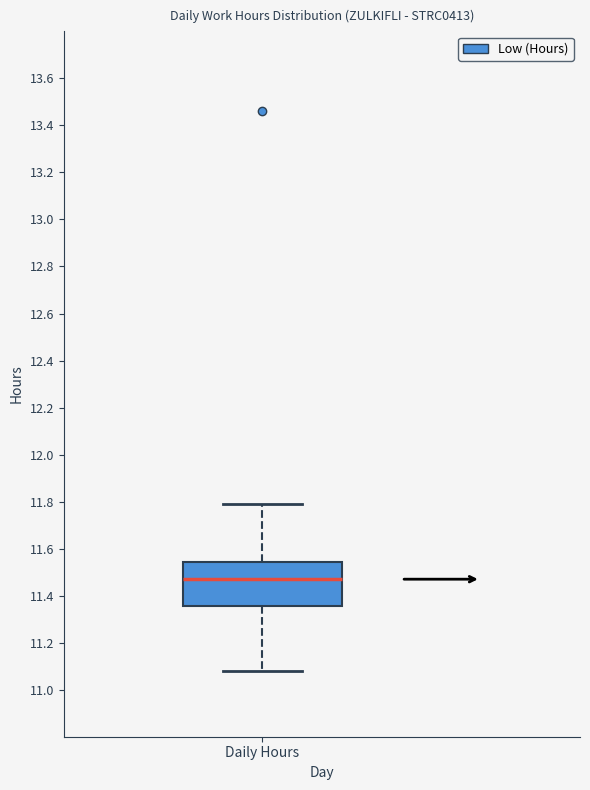

Where is the upper edge of the box for Daily Hours on the y-axis? The values are not printed on the chart, so give them approximately, as read against the axis.

11.54